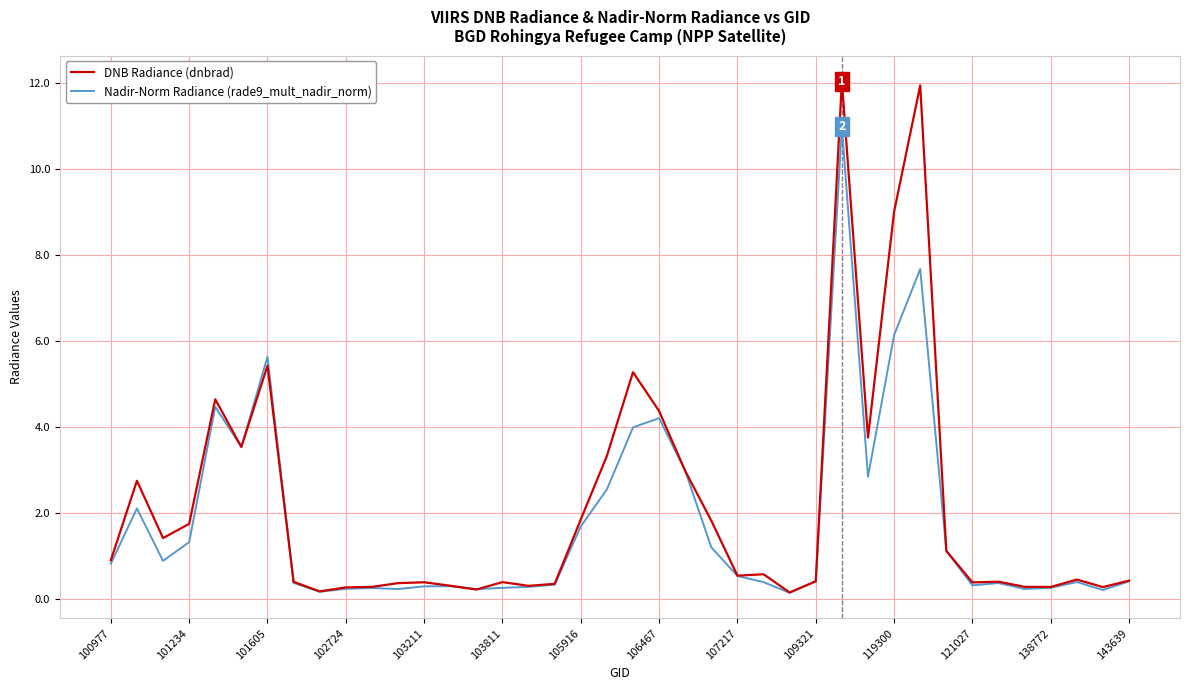

Rank the series by their maximum value, from lowest to highest.

Nadir-Norm Radiance (rade9_mult_nadir_norm), DNB Radiance (dnbrad)